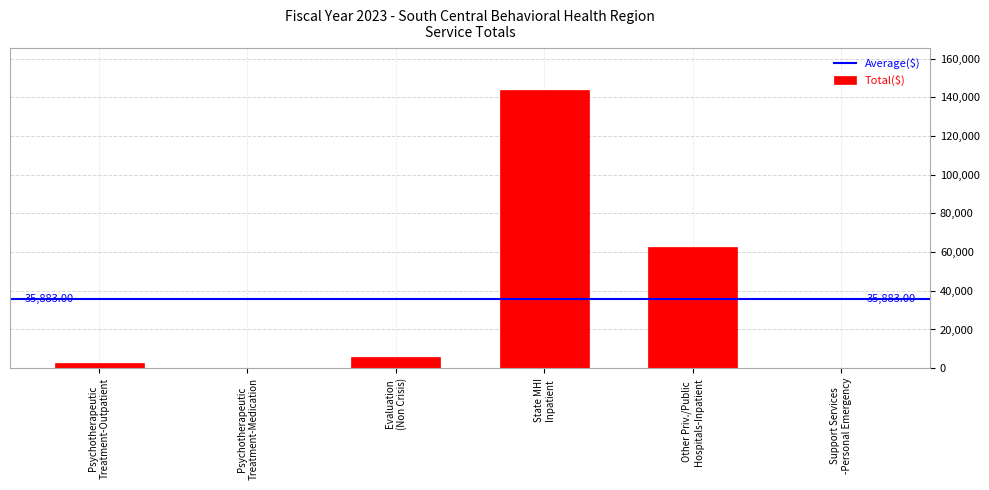

Which label corresponds to the largest value in the chart?

State MHI
Inpatient